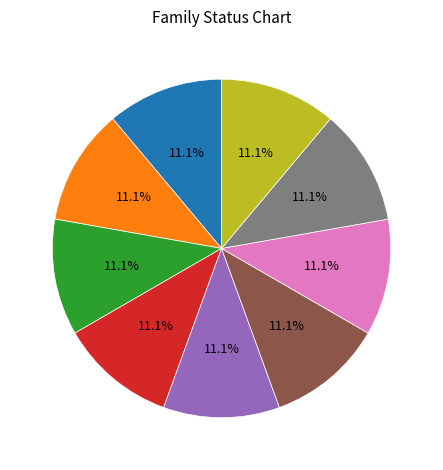

How many segments does this pie chart have?

9